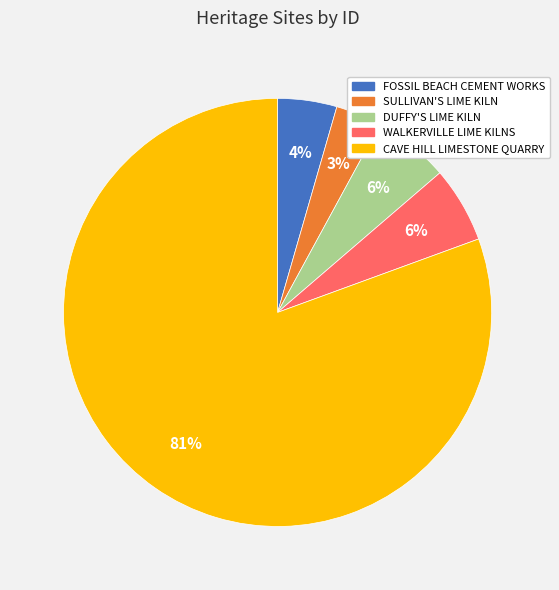

Between WALKERVILLE LIME KILNS and SULLIVAN'S LIME KILN, which is larger?

WALKERVILLE LIME KILNS